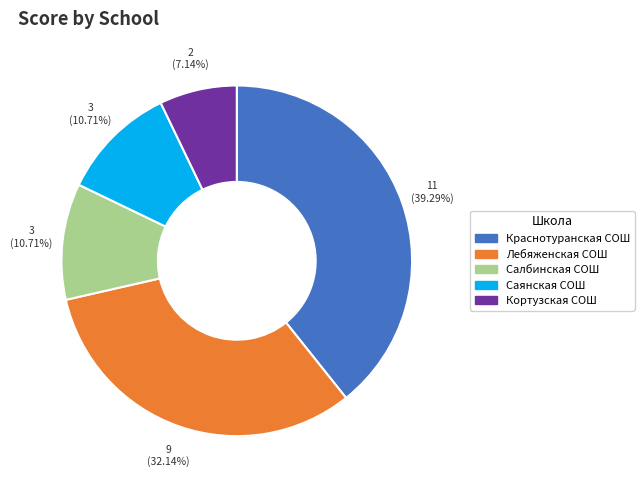

Does any single category account for the majority?

No